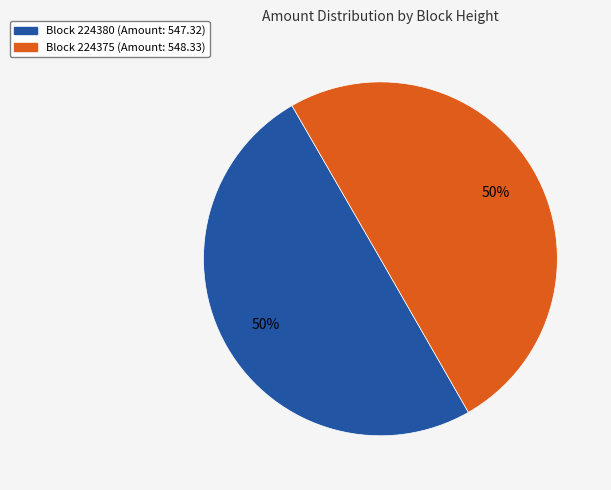

To the nearest percent, what is the average slice percentage?

50%